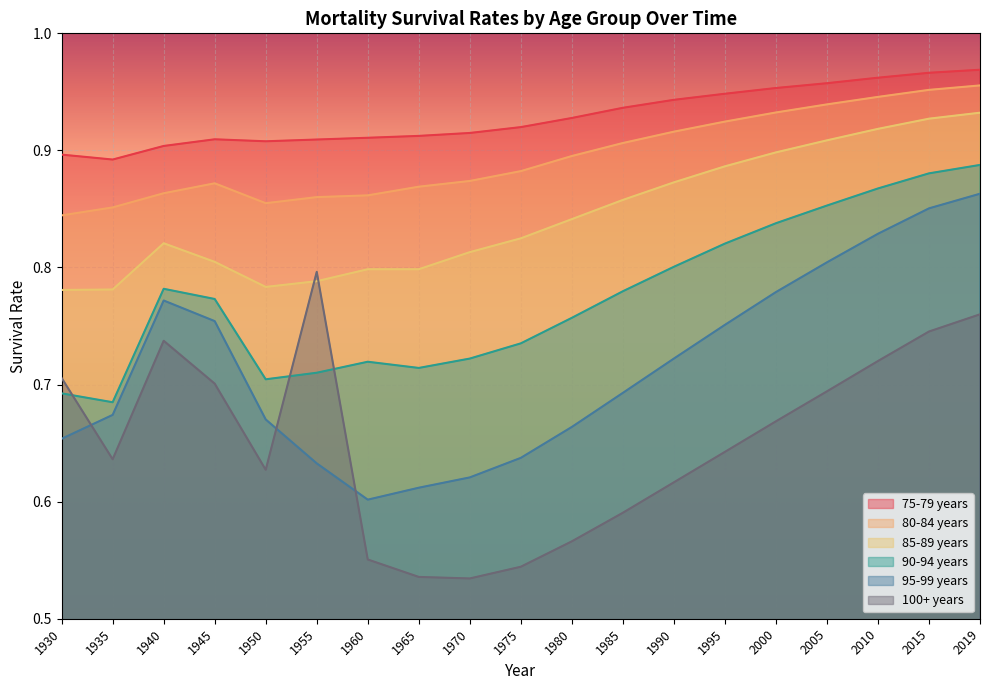

What is the difference between the 100+ years values at 1940 and 1960?

0.2